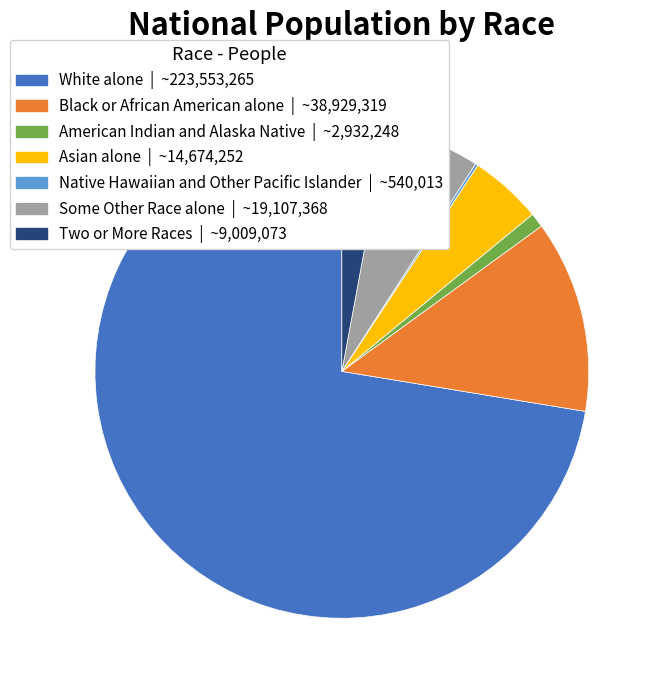

What is the largest slice in the pie chart?

White alone